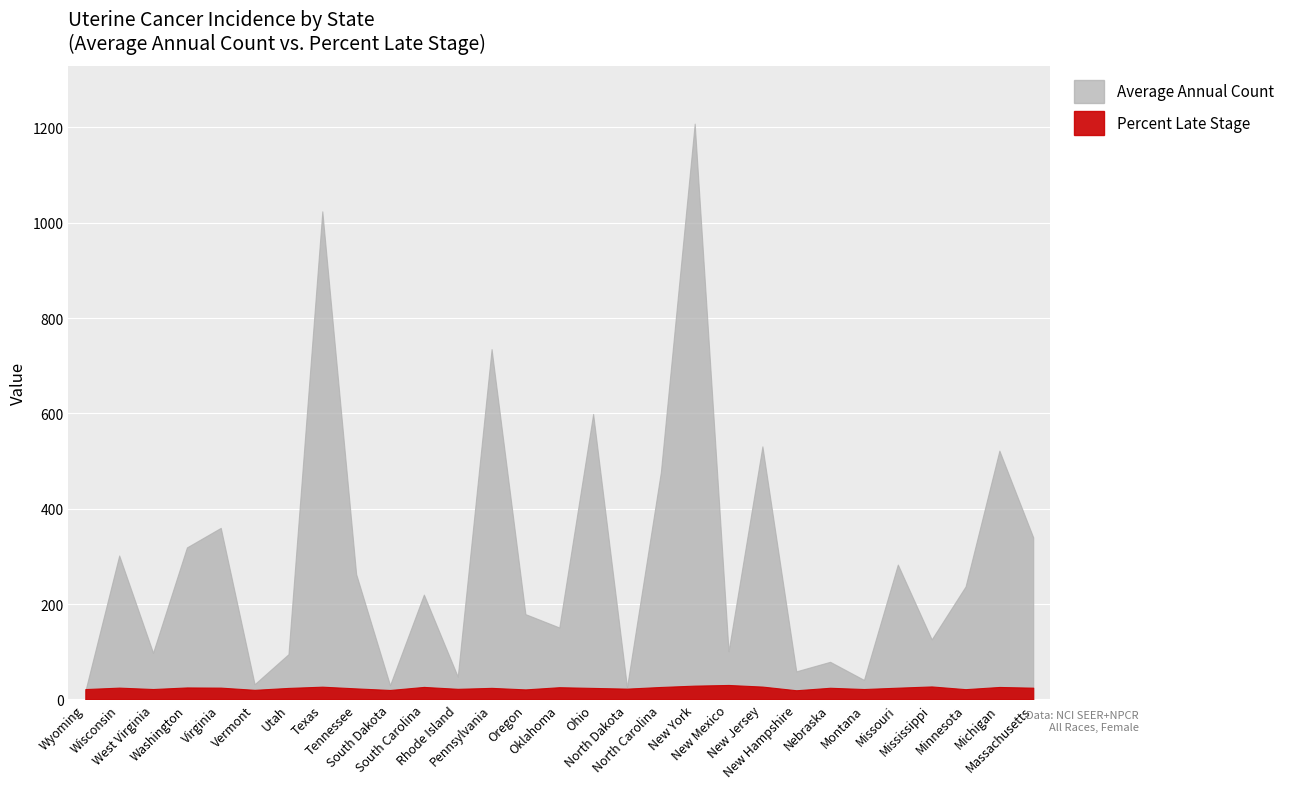

What is the label of the 29th point from the left?

Massachusetts